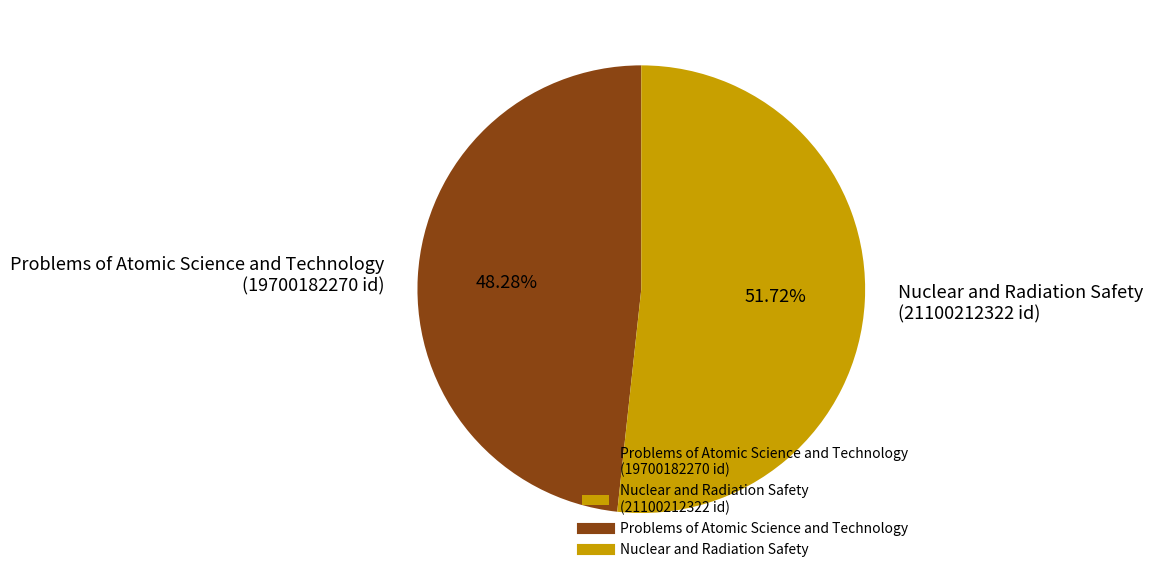

To the nearest percent, what portion does Problems of Atomic Science and Technology represent?

48%